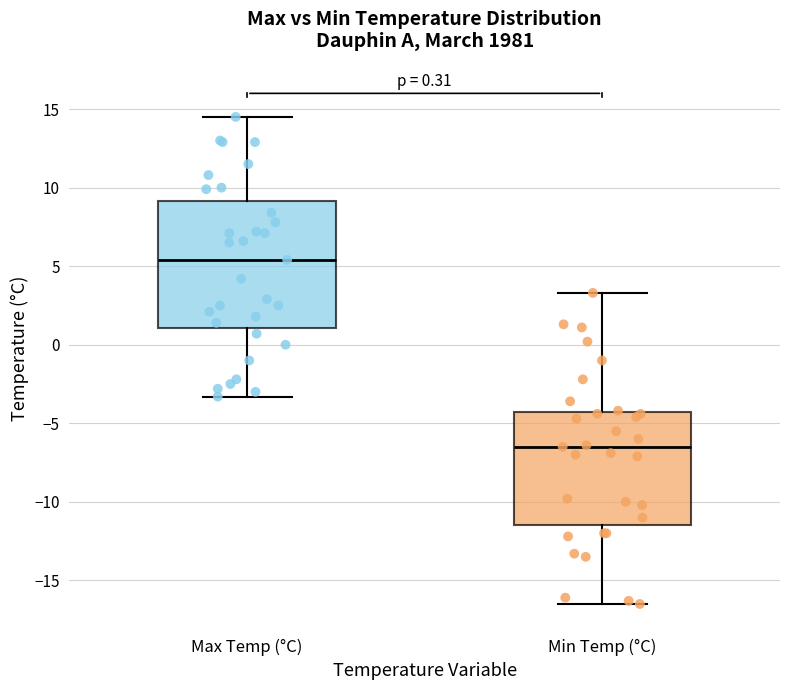

Which box has the highest median line?

Max Temp (°C)